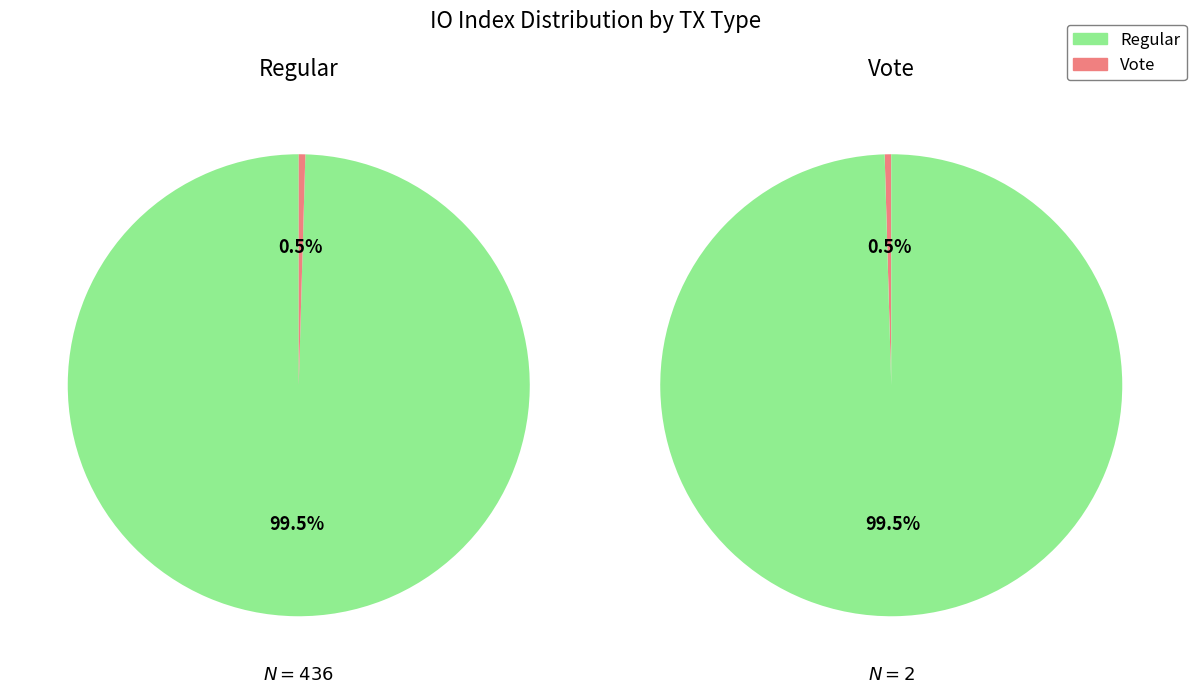

Rank the series by their maximum value, from lowest to highest.

Vote, Regular